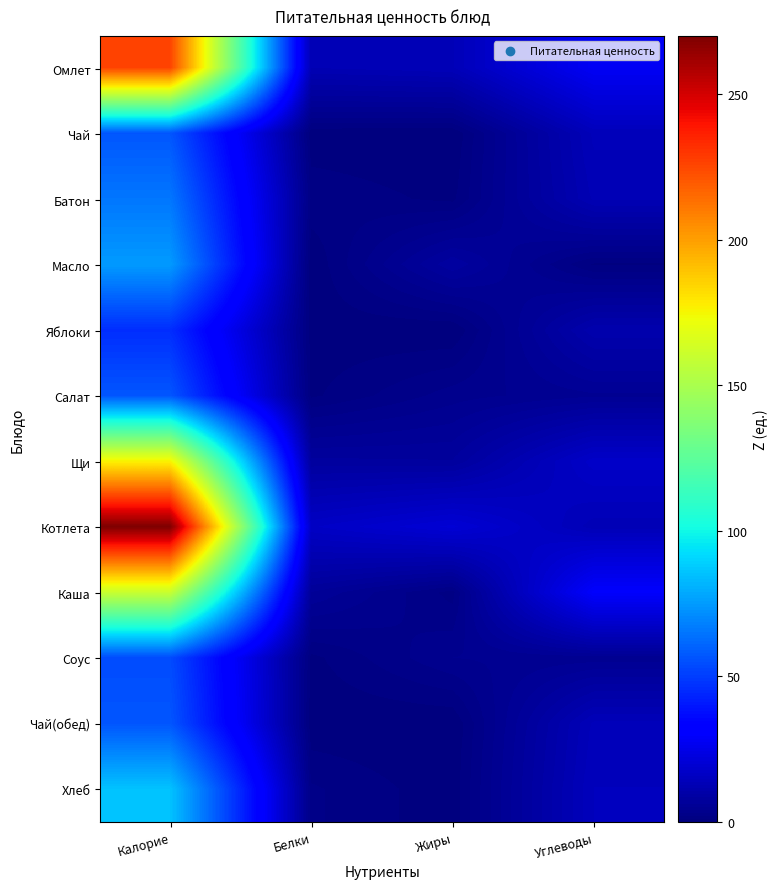

Which series changed the most between Калорие and Углеводы?

Котлета